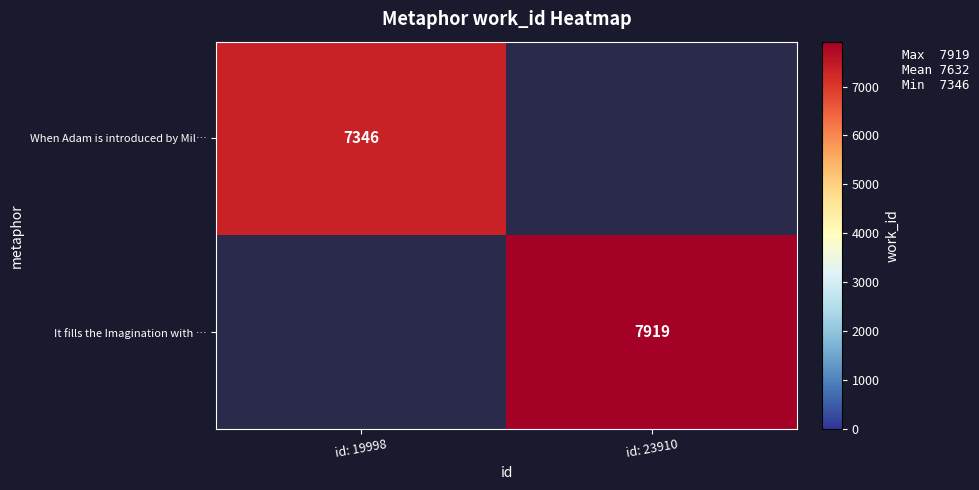

The value of When Adam is introduced by Mil… at id: 19998 is 1621. True or false?

False